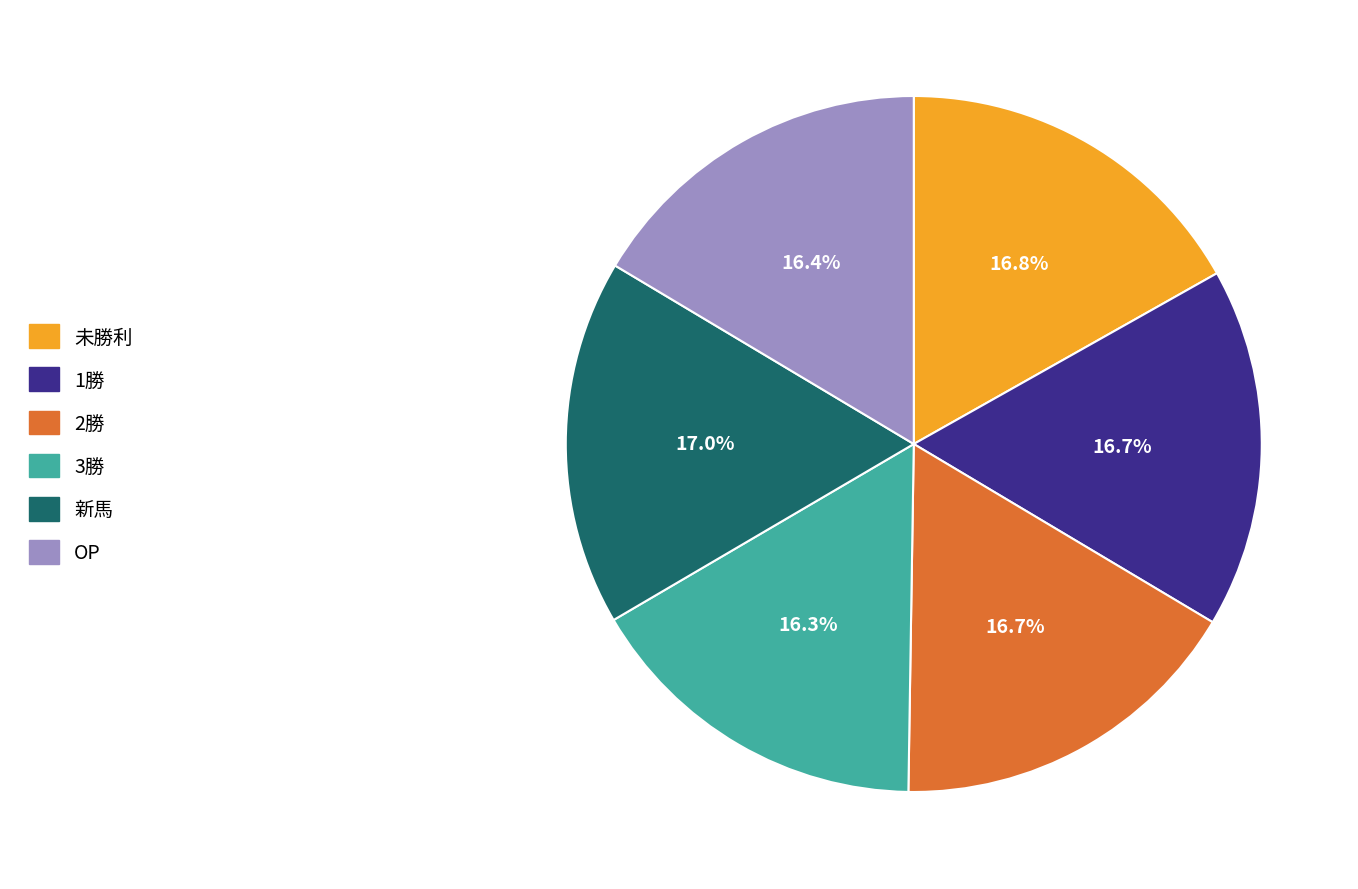

Is it true that 1勝 is 31% of the pie?

False